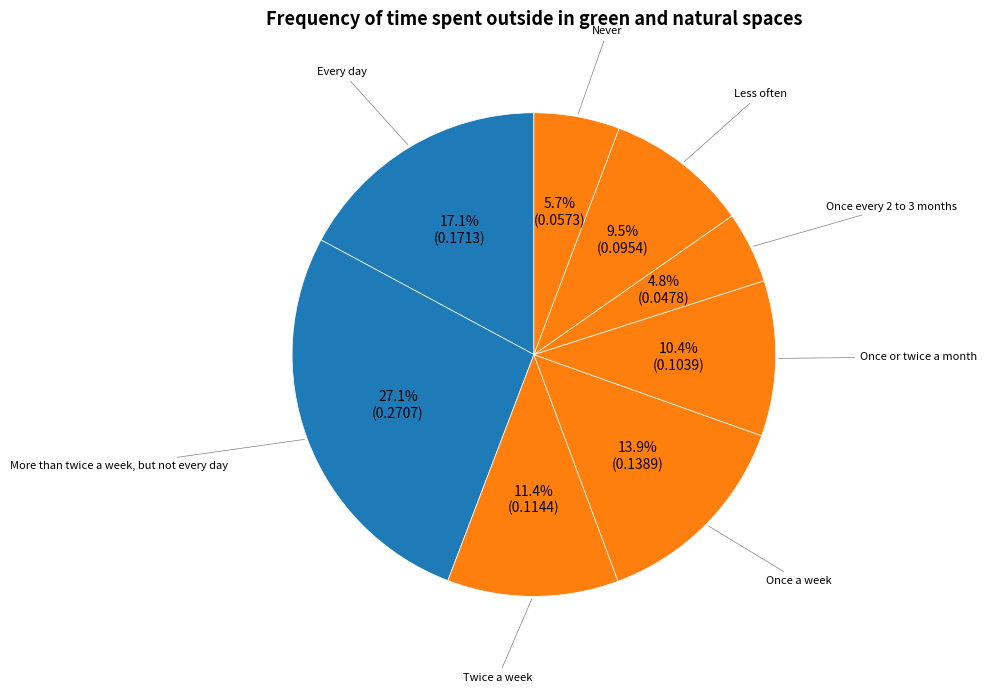

Does any single category account for the majority?

No